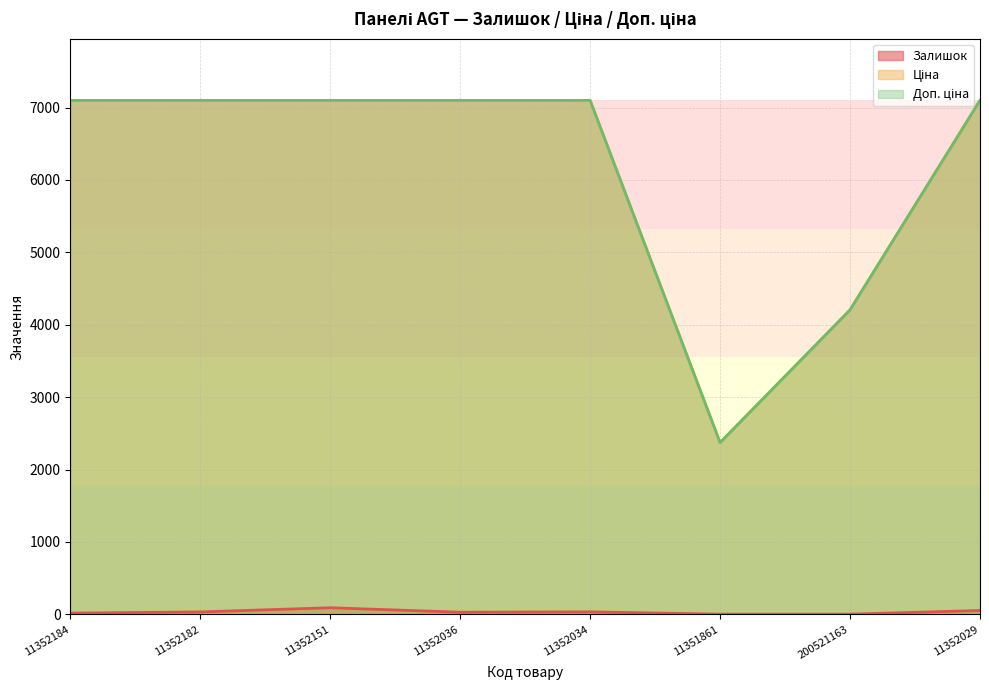

List the labels in order of Доп. ціна value, smallest first.

11351861, 200521163, 11352184, 11352182, 11352151, 11352036, 11352034, 11352029